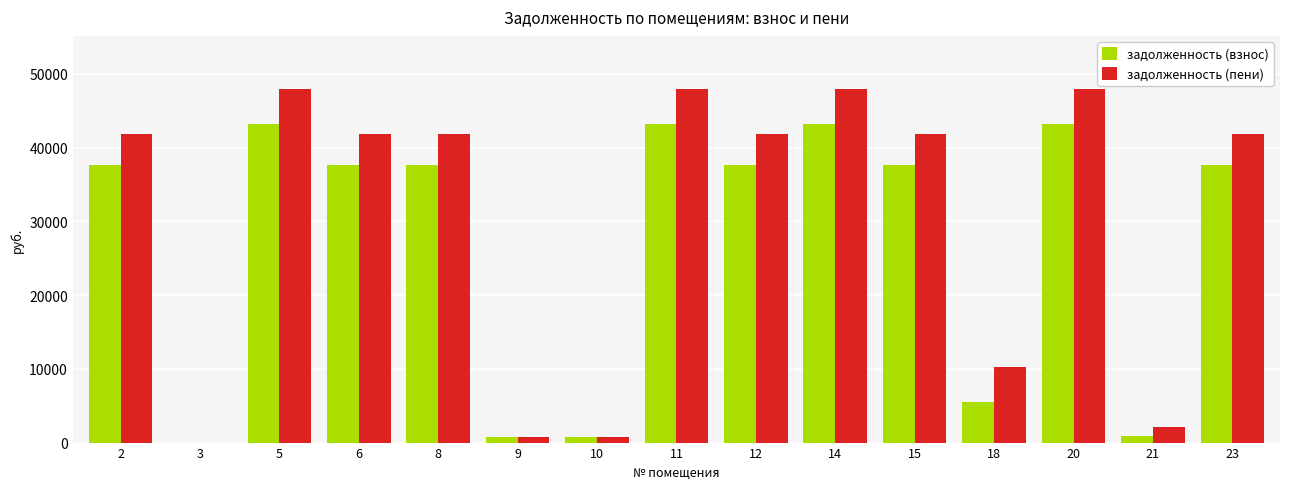

What is the spread (max minus min) of values at 2?

4143.7